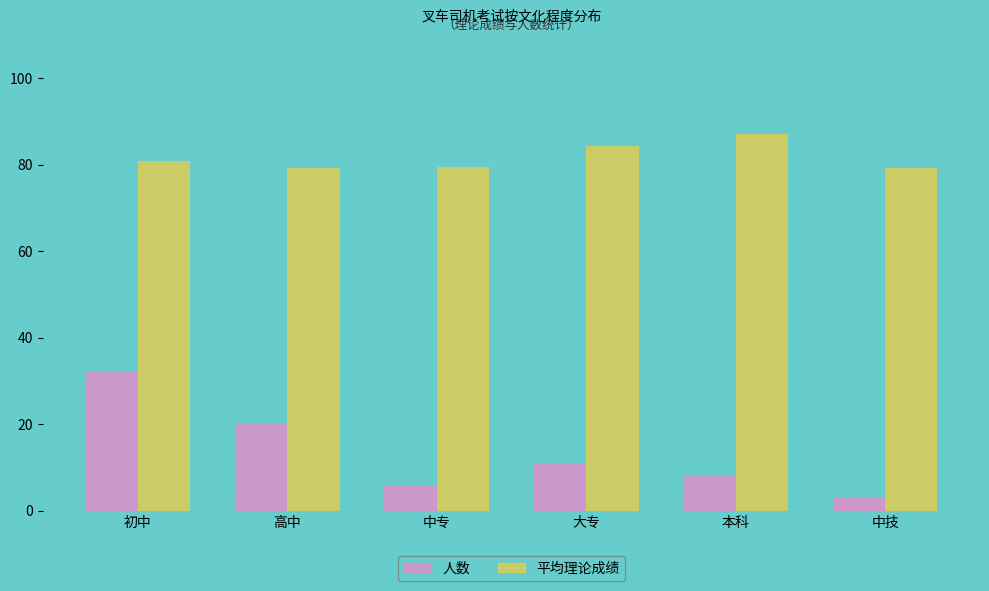

What is the greatest value displayed?

87.0